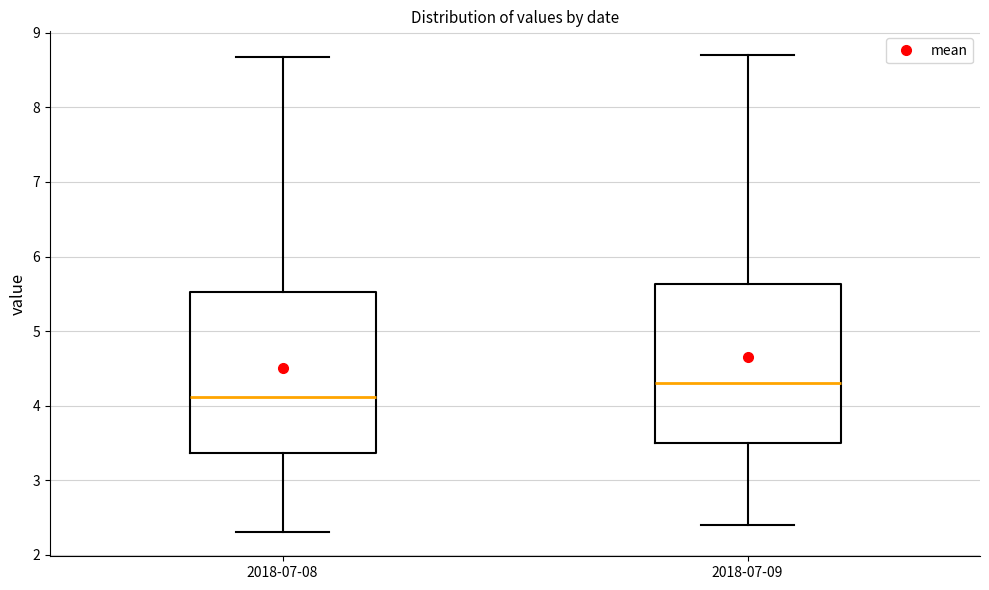

Reading left to right, read every box against the y-axis: the position of its median line, the range the box covers, and the ends of its whiskers. The values are not printed on the chart, so give them approximately, as read against the axis.

2018-07-08: median 4.1, box 3.4 to 5.5, whiskers 2.3 to 8.7
2018-07-09: median 4.3, box 3.5 to 5.6, whiskers 2.4 to 8.7